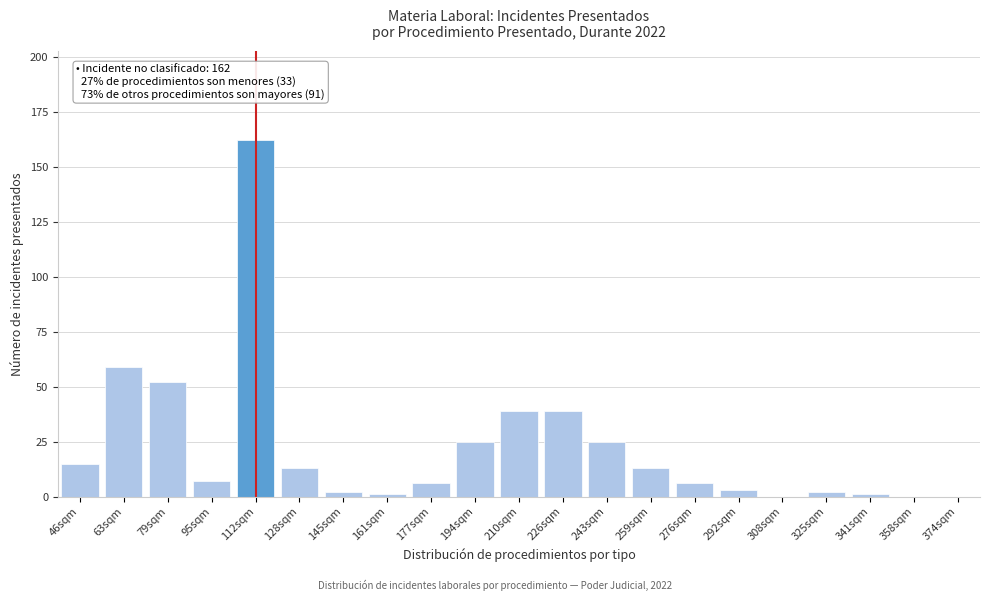

Reading left to right, what are all the values shown in this chart?

46sqm=15	63sqm=59	79sqm=52	95sqm=7	112sqm=162	128sqm=13	145sqm=2	161sqm=1	177sqm=6	194sqm=25	210sqm=39	226sqm=39	243sqm=25	259sqm=13	276sqm=6	292sqm=3	308sqm=0	325sqm=2	341sqm=1	358sqm=0	374sqm=0